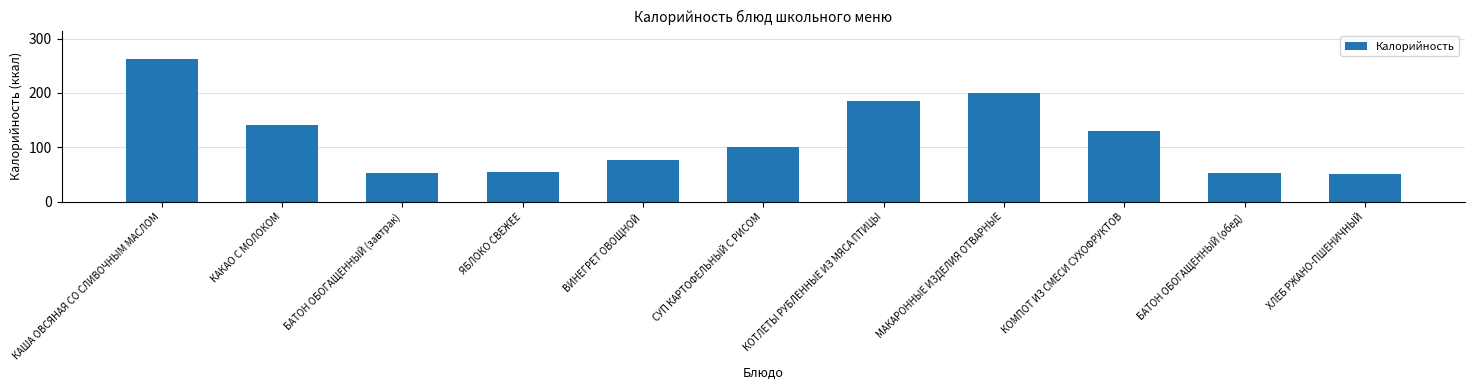

The value at КОМПОТ ИЗ СМЕСИ СУХОФРУКТОВ is 219.2. True or false?

False